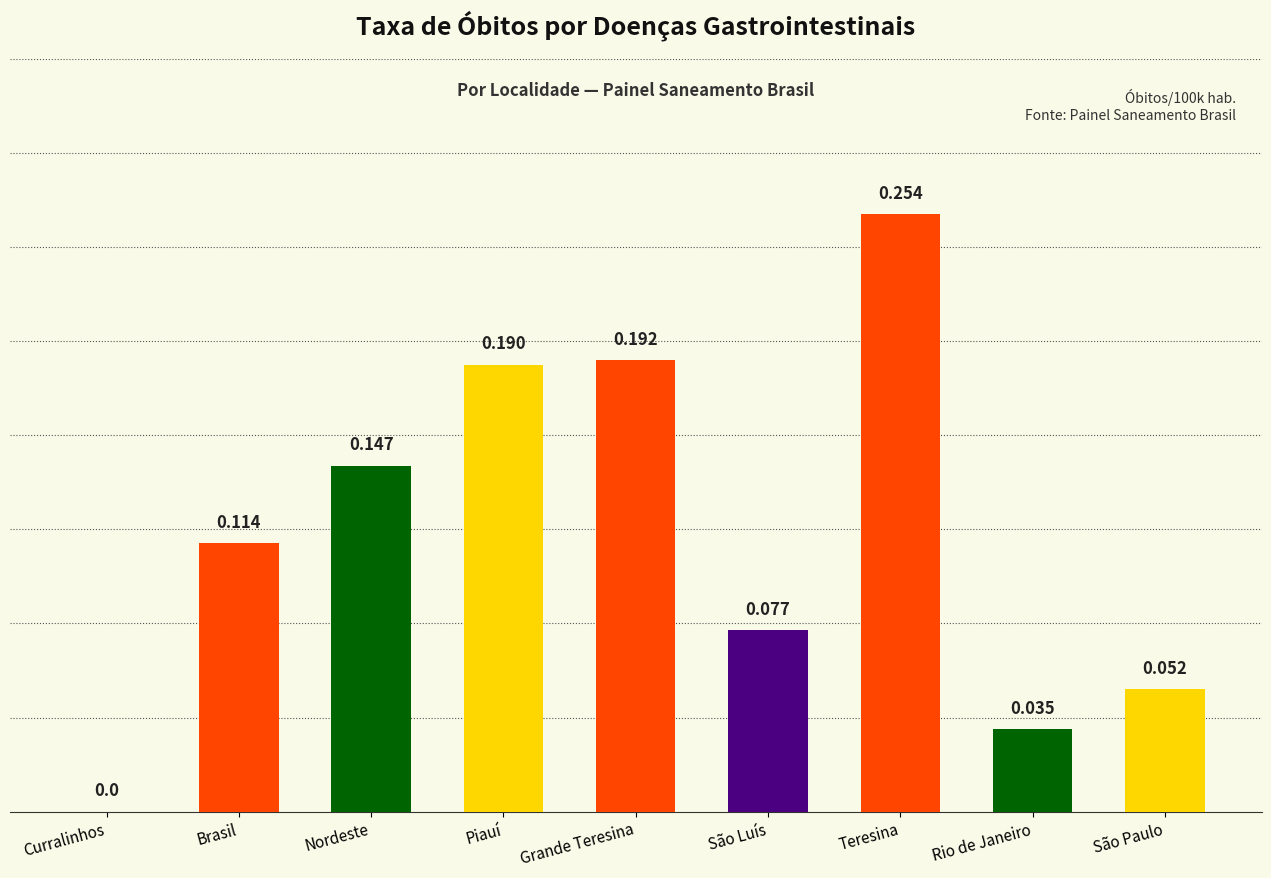

Which has a higher value, Brasil or São Paulo?

Brasil